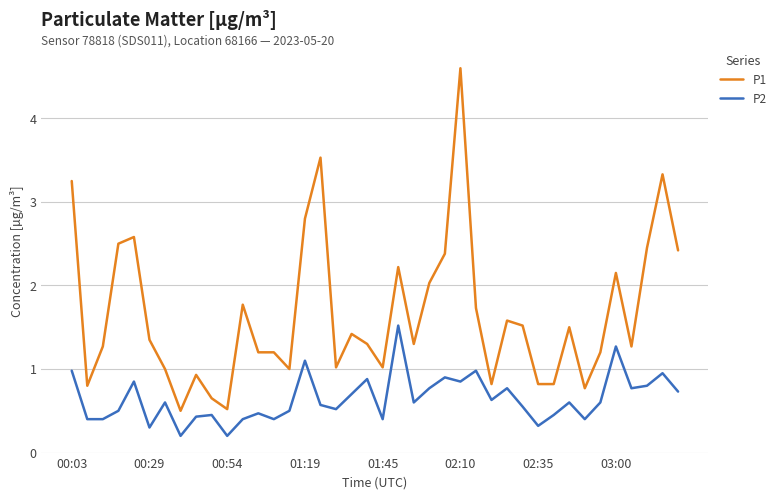

Which series has the largest total across all categories?

P1